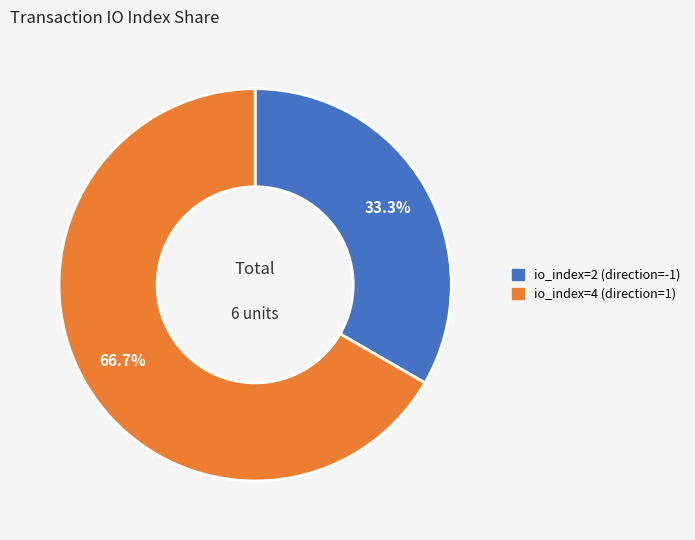

Count the number of slices in the pie.

2